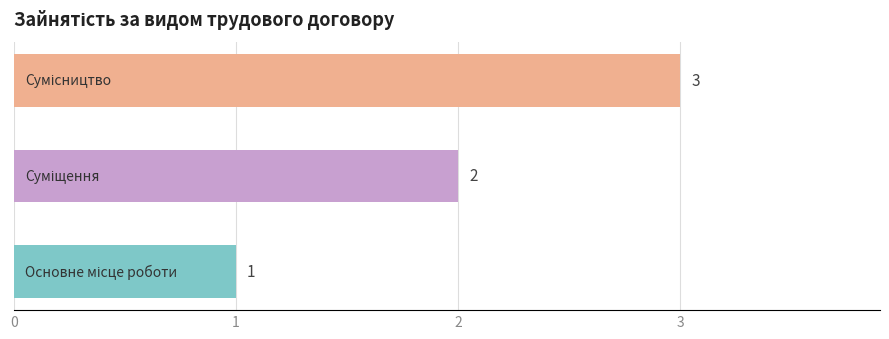

What is the sum of all values?

6